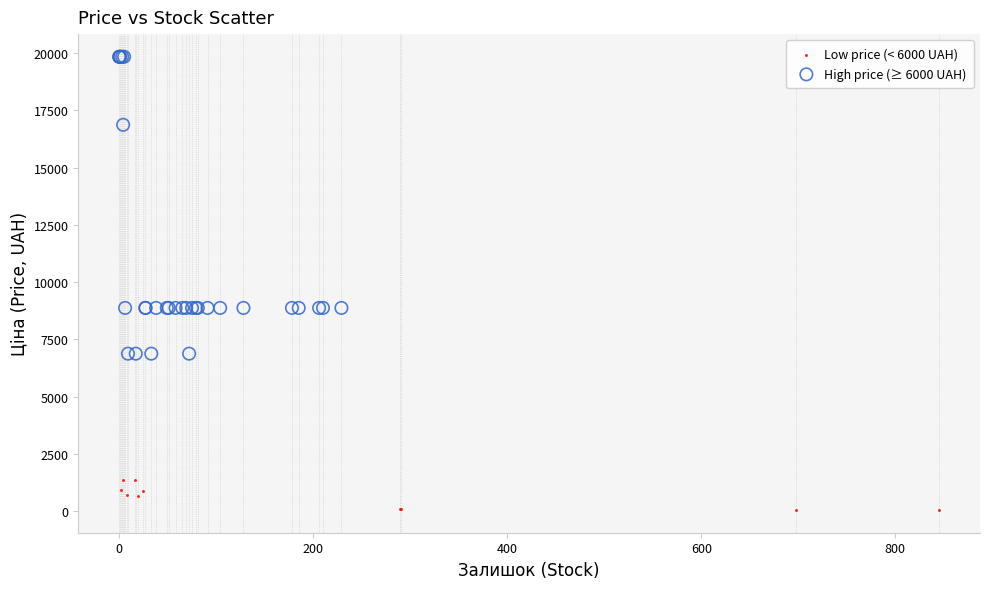

Which series contains the highest Y value?

High price (≥ 6000 UAH)